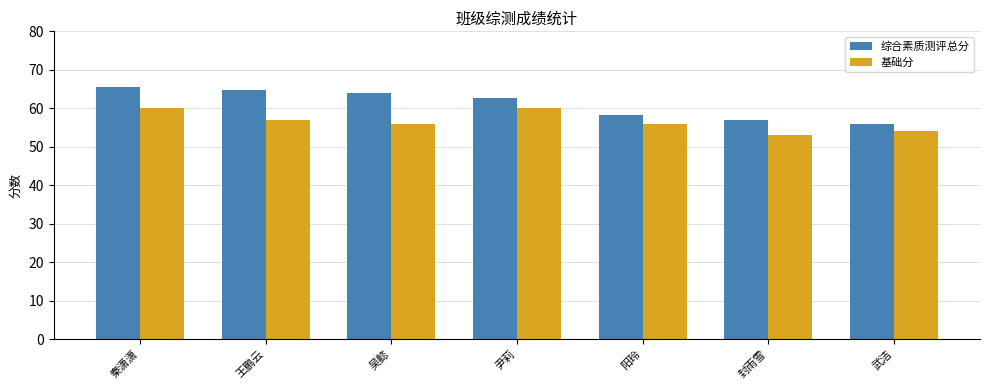

List the series in order of their peak value, highest first.

综合素质测评总分, 基础分